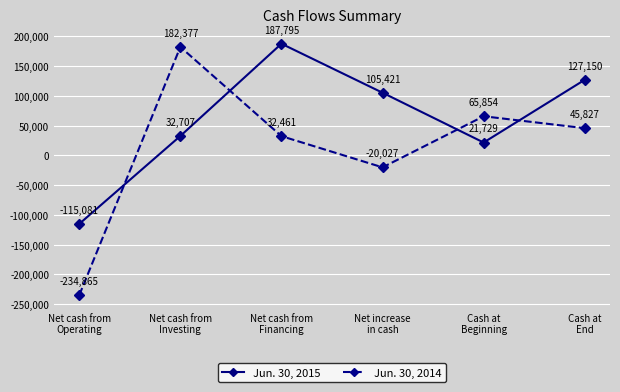

How many data points in Jun. 30, 2014 are less than 45827?

3